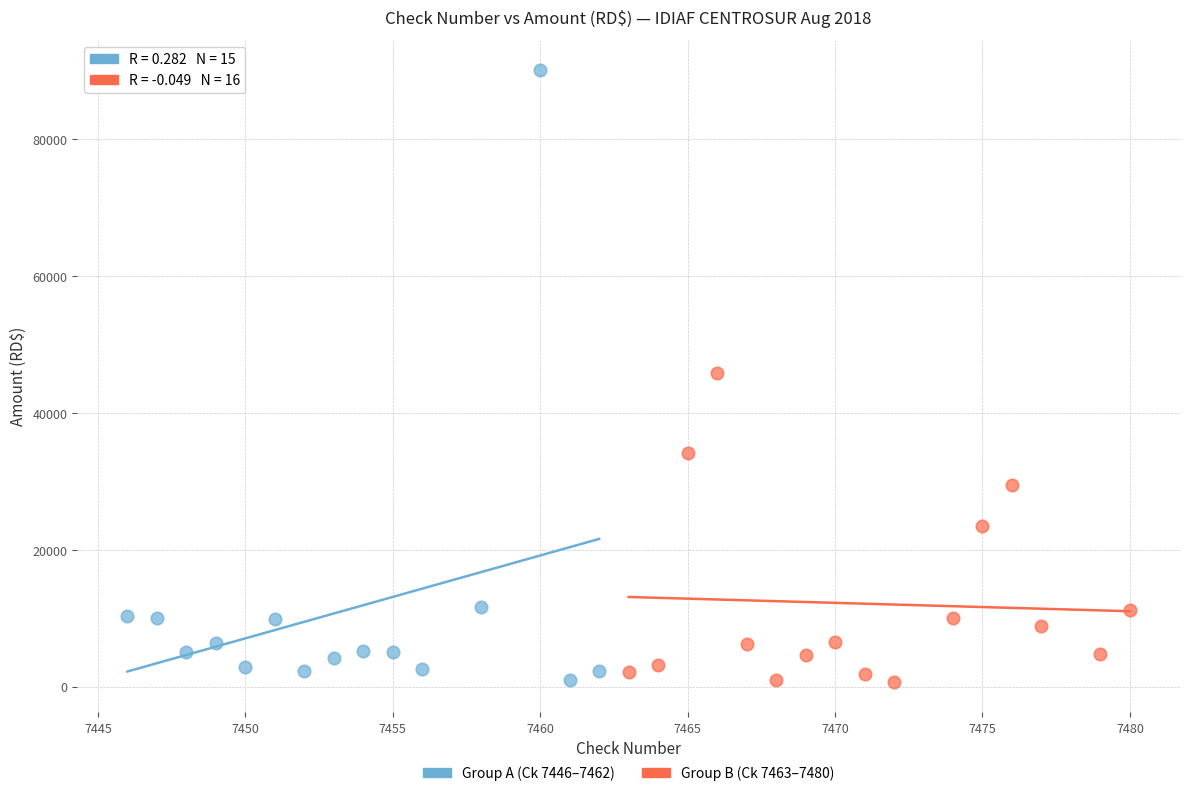

Which series contains the highest Y value?

Group A (Ck 7446–7462)